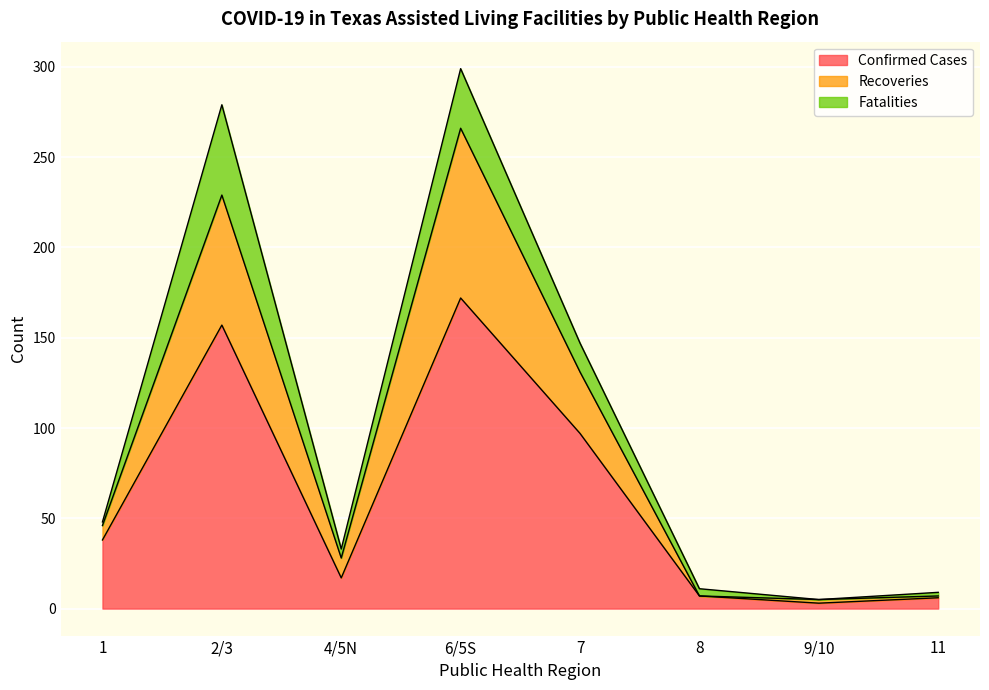

Does the chart display data point markers on the line(s)?

No